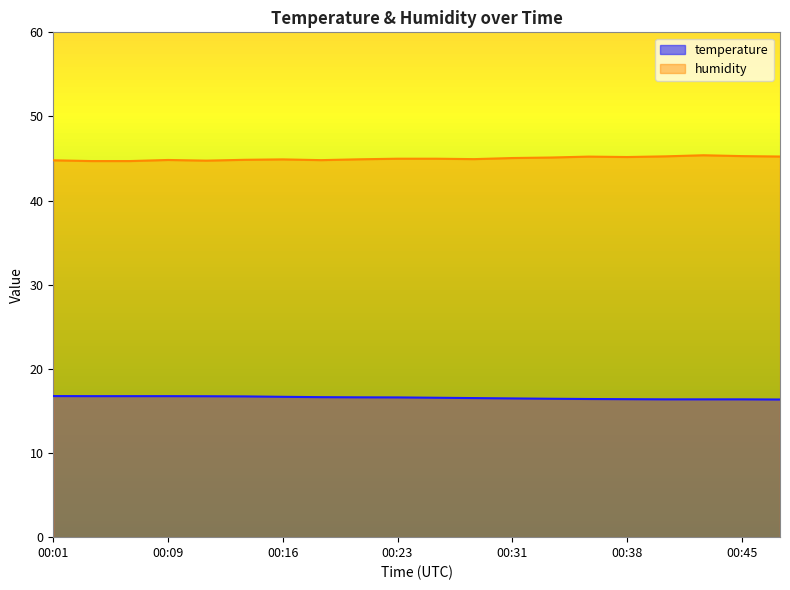

True or false: humidity and temperature cross at least once.

False